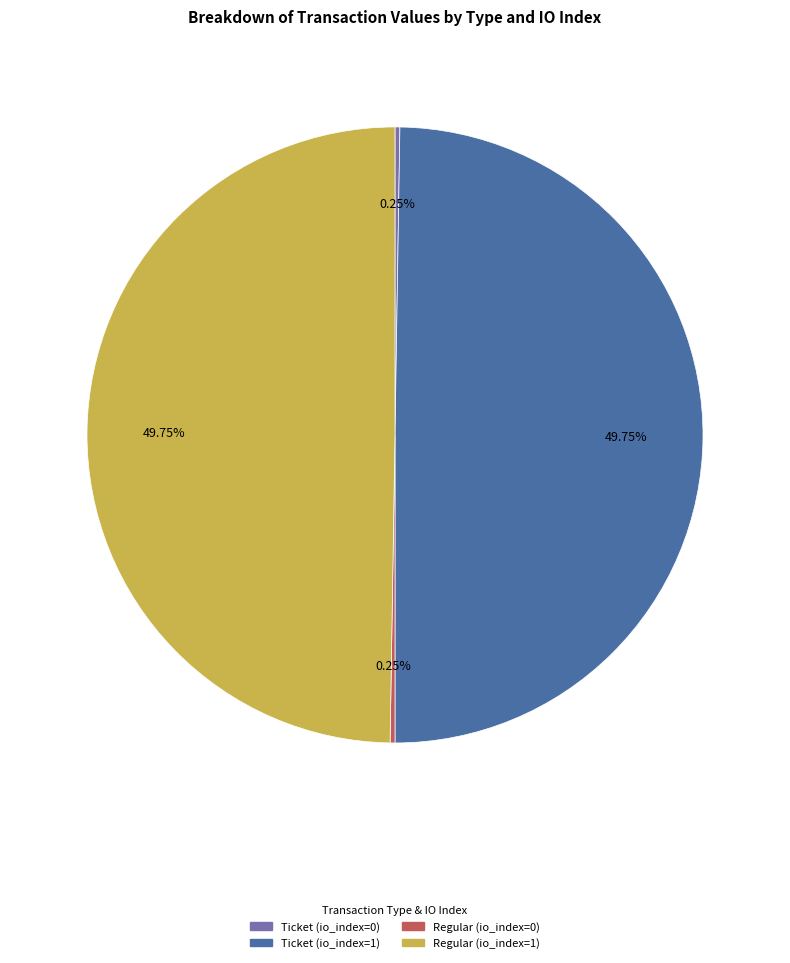

Approximately how many times larger is the value at Ticket (io_index=1) compared to Regular (io_index=1)?

1.0